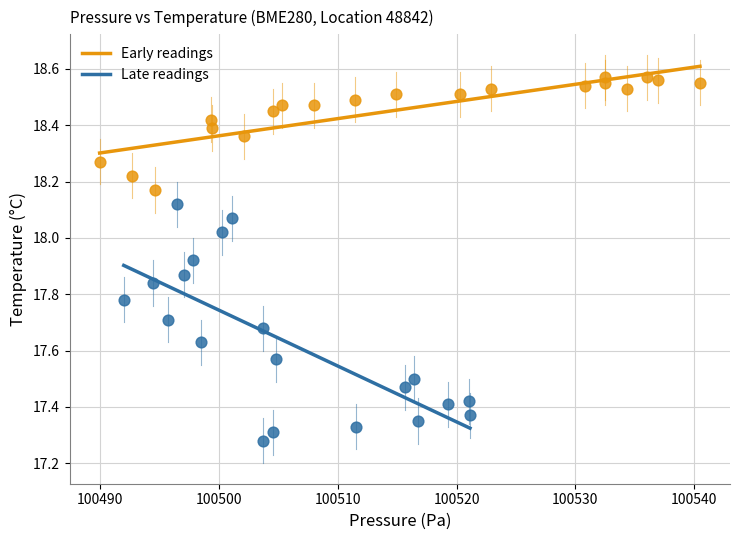

Which series contains the lowest Y value?

Late readings